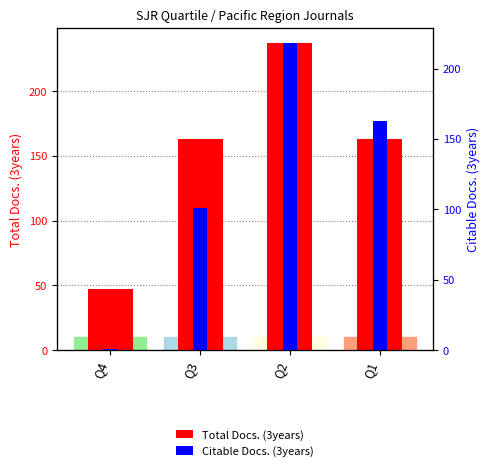

Rank the series at Q1 from lowest to highest value.

Total Docs. (3years), Citable Docs. (3years)